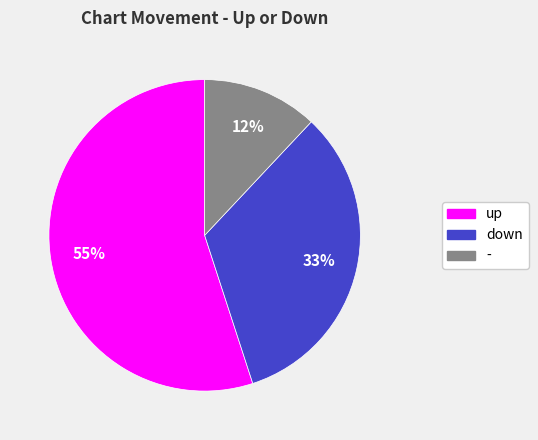

Is - the majority of the pie?

No